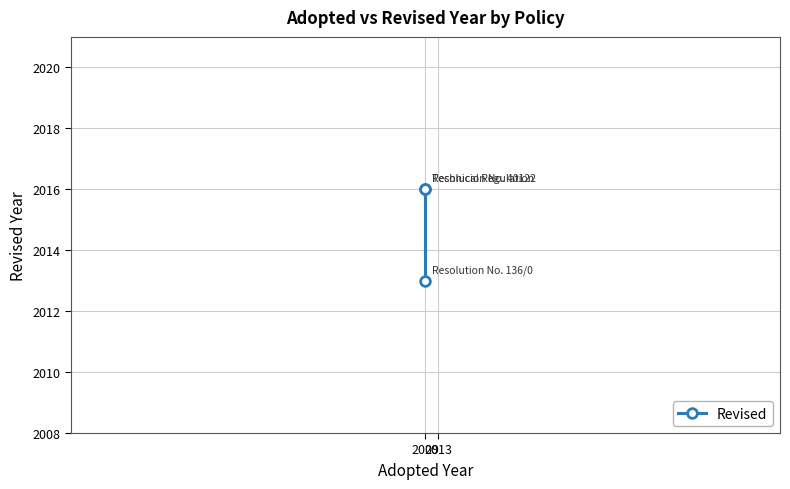

How many positive values are there?

3